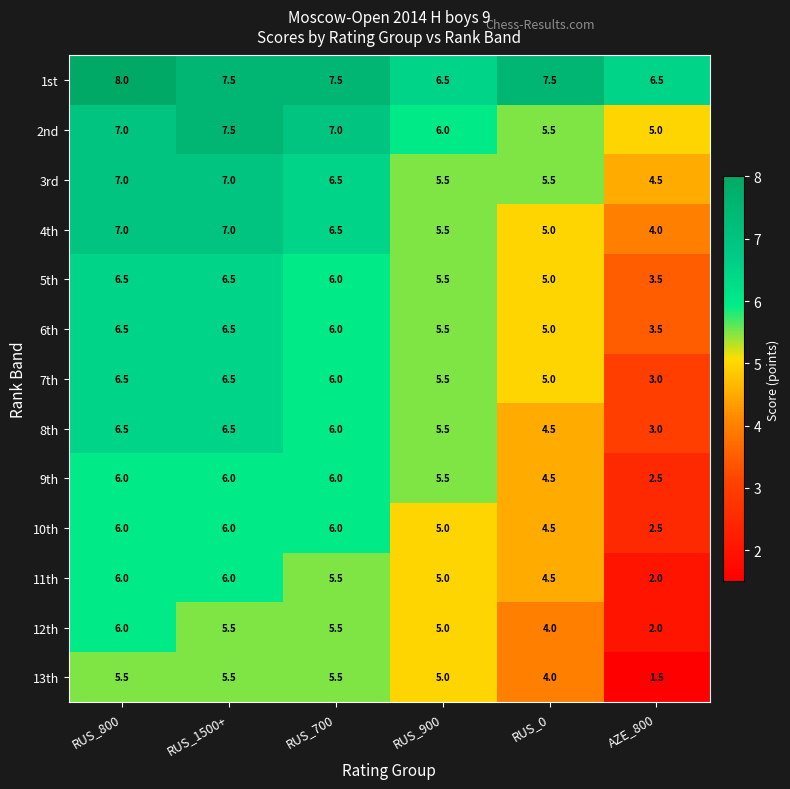

True or false: 4th has a value of 1.8 at AZE_800.

False